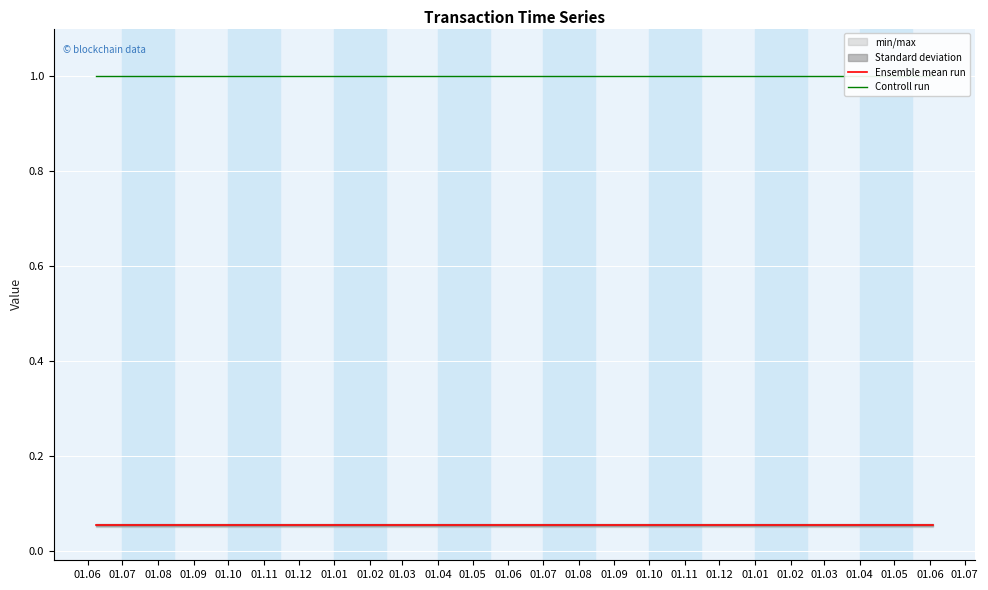

Rank the series by their maximum value, from lowest to highest.

Ensemble mean run, Controll run